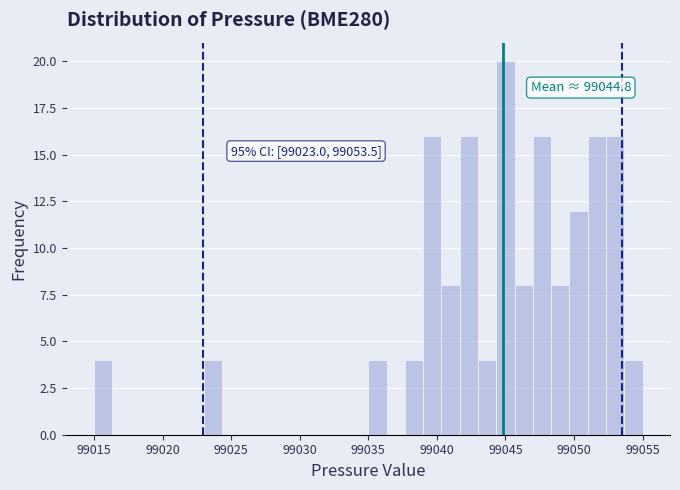

Around what value on the x-axis is the tallest bar? Give the approximate position of its centre, as read against the axis.

99045.0